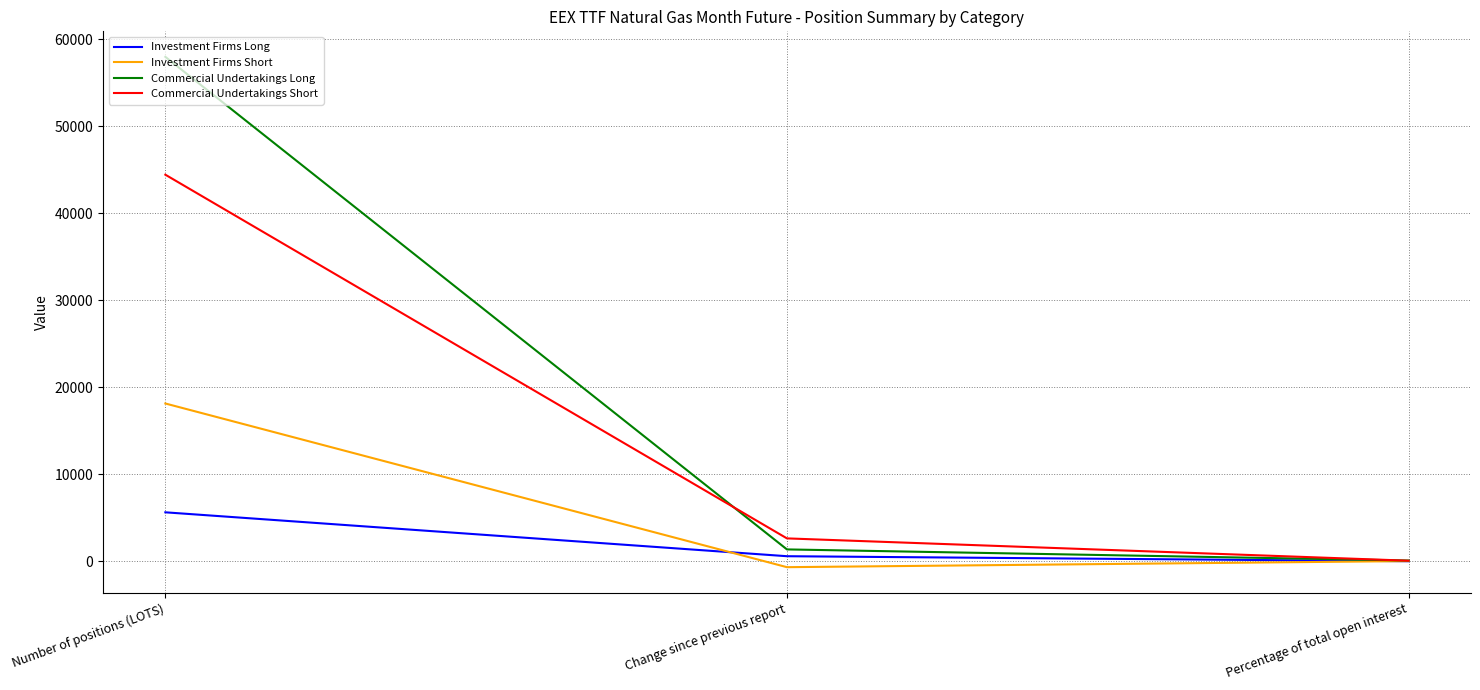

Which series has the largest range (max minus min)?

Commercial Undertakings Long